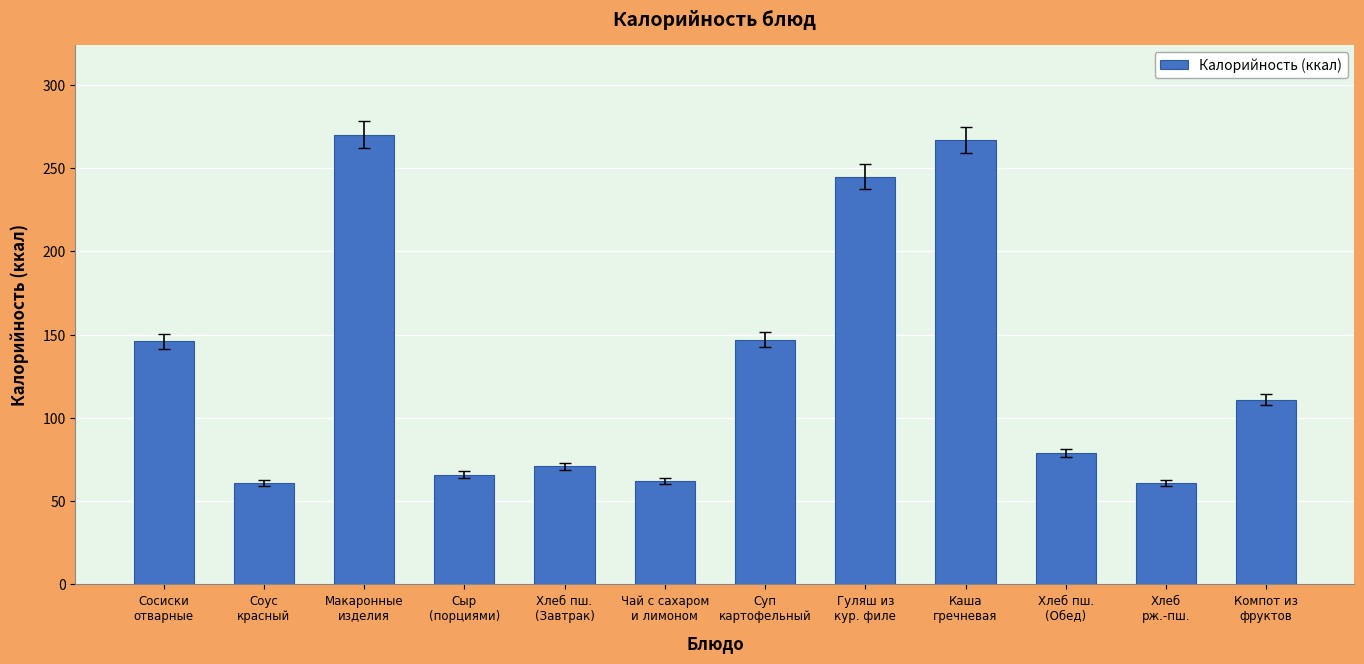

What is the change in value from Сосиски
отварные to Соус
красный?

-85